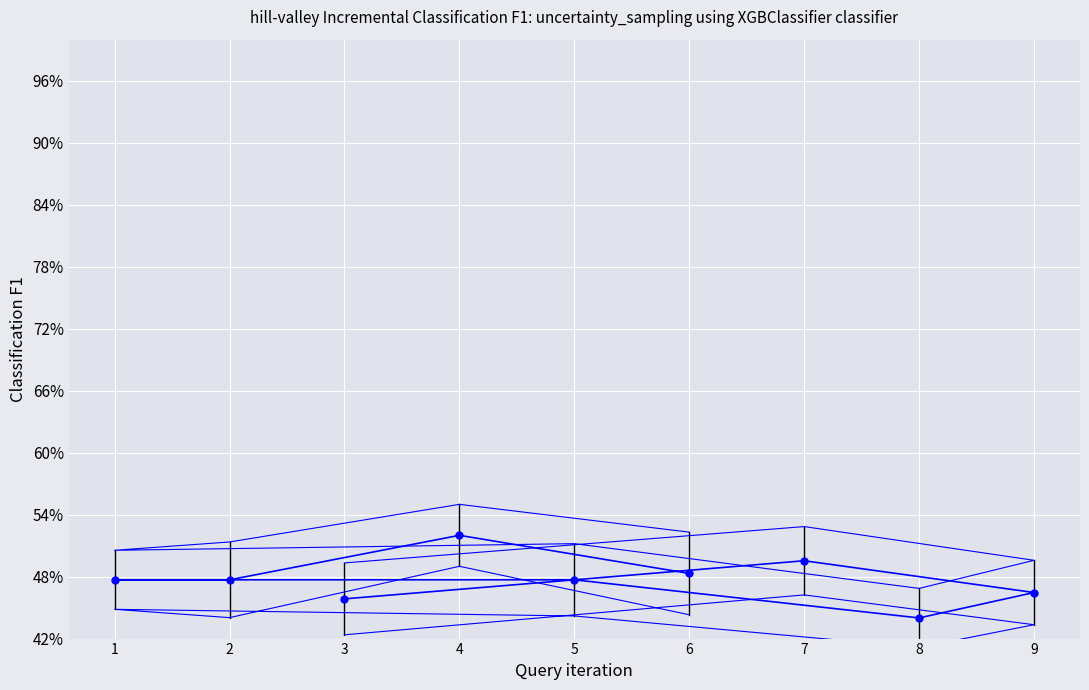

What is the spread (max minus min) of values at 1?

5.7